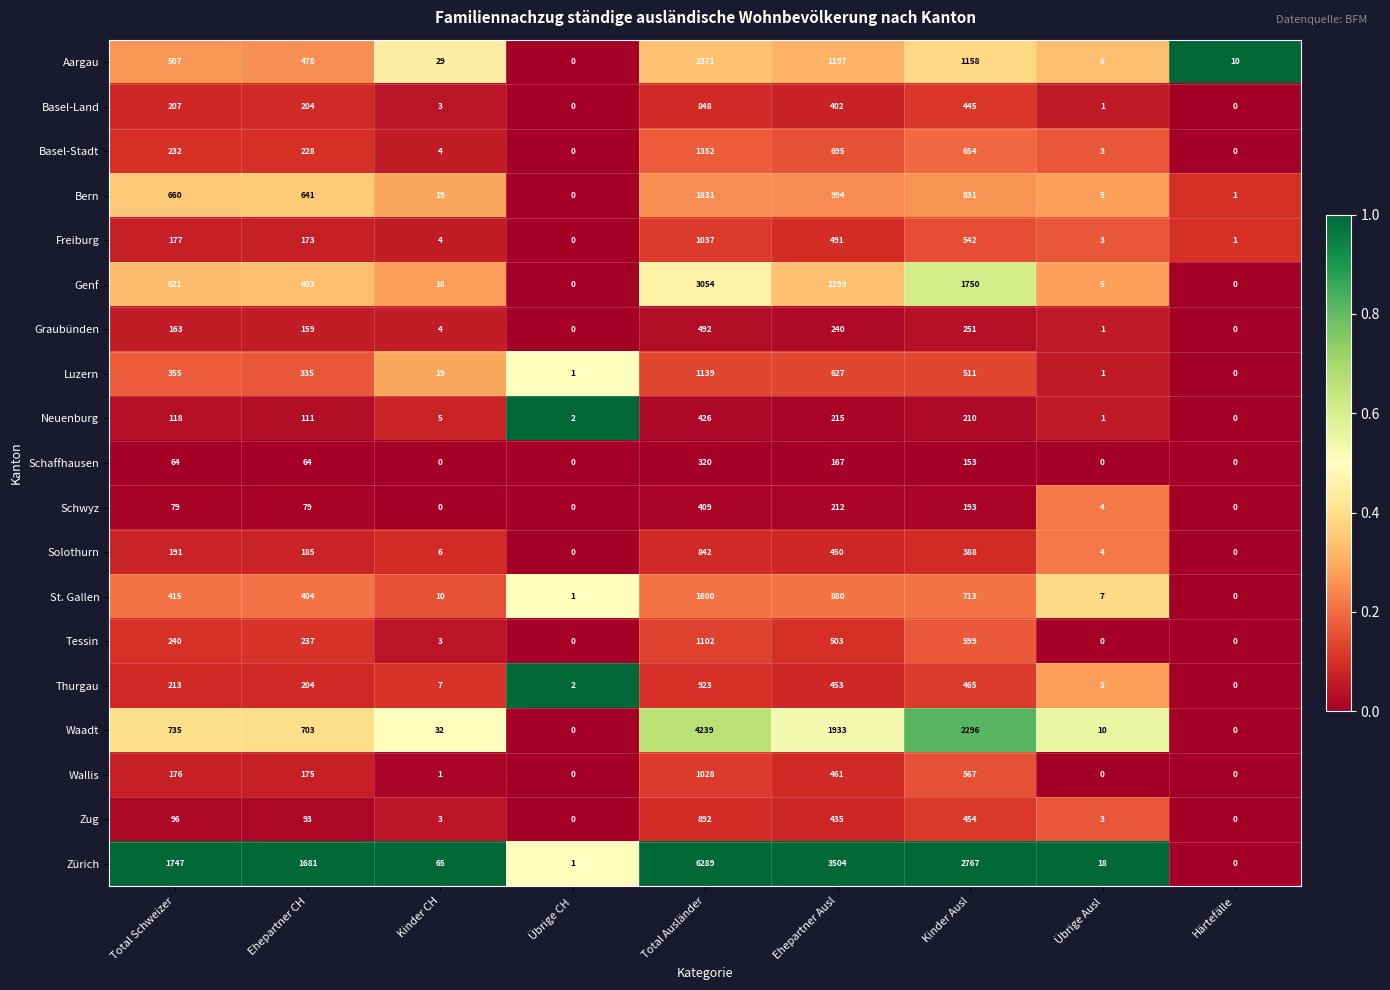

The value of Solothurn at Ehepartner Ausl is 450. True or false?

True